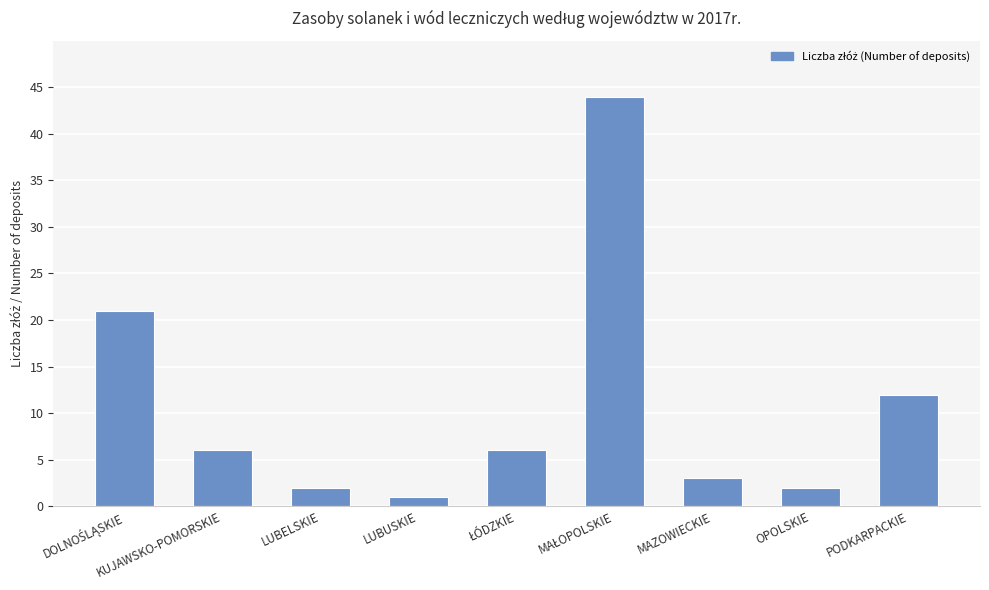

Between KUJAWSKO-POMORSKIE and OPOLSKIE, which is larger?

KUJAWSKO-POMORSKIE